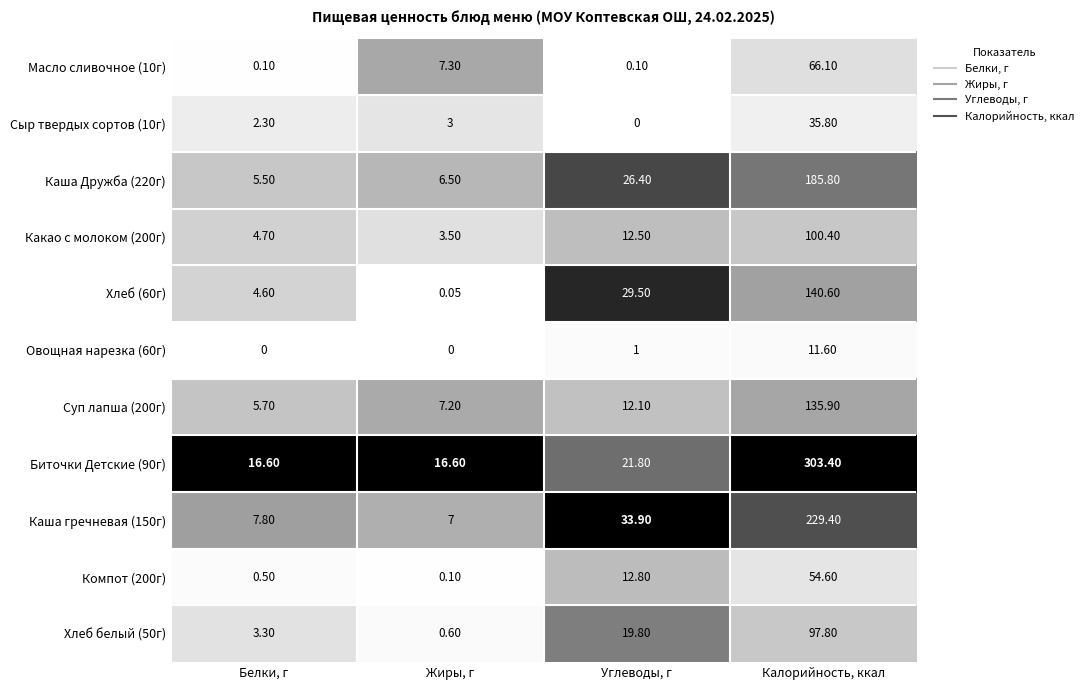

Which category has the lowest value in the Каша гречневая (150г) series?

Жиры, г